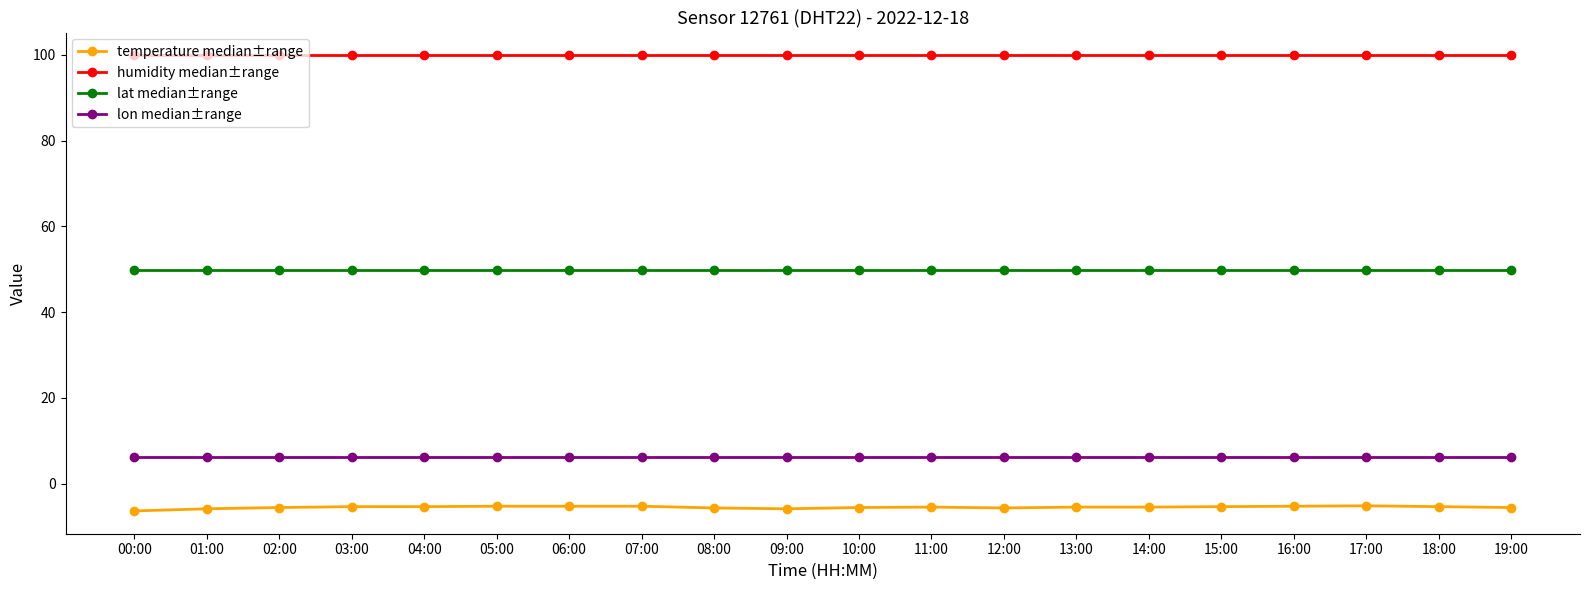

At 18:00, list the series in order from largest to smallest.

humidity median±range, lat median±range, lon median±range, temperature median±range